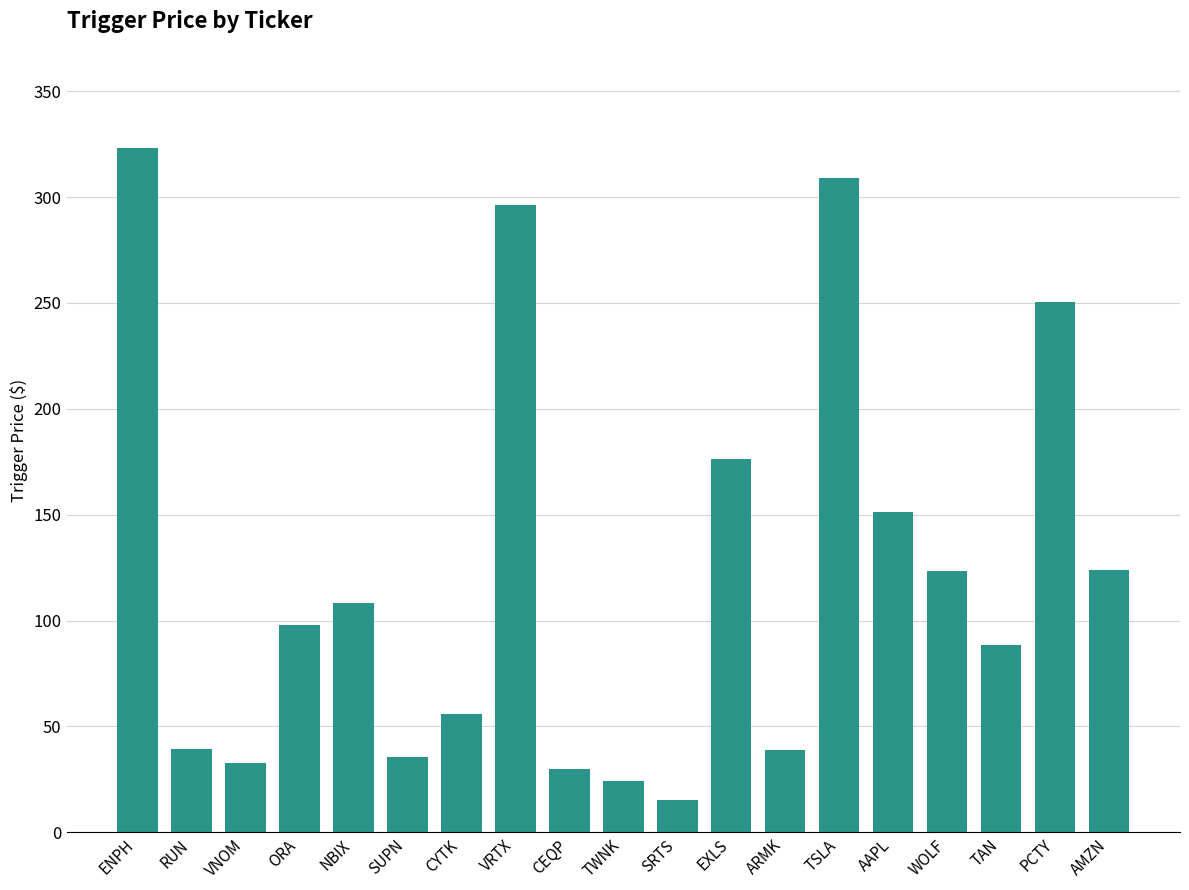

Which has a higher value, WOLF or TWNK?

WOLF